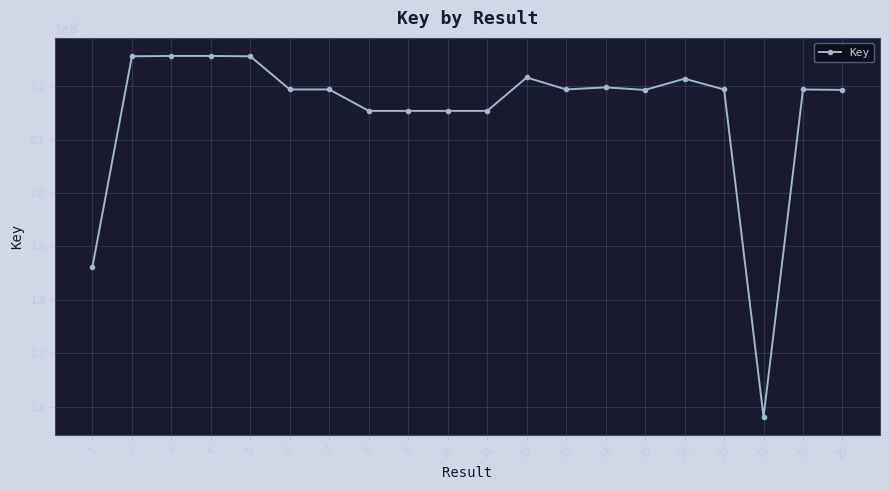

The value at 7 is 148399602. True or false?

False